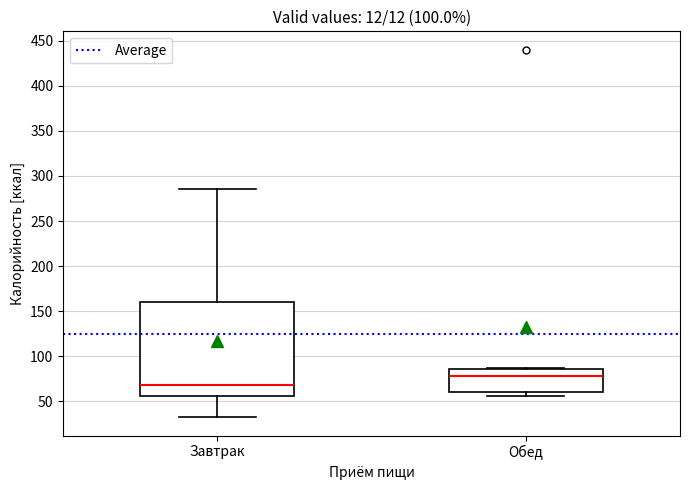

Reading left to right, transcribe this box plot: for each box, give where its median line is, the range the box spans, and where its two whiskers end, as read against the y-axis. The values are not printed on the chart, so give them approximately, as read against the axis.

Завтрак: median 70, box 55 to 160, whiskers 35 to 285
Обед: median 80, box 60 to 85, whiskers 55 to 85